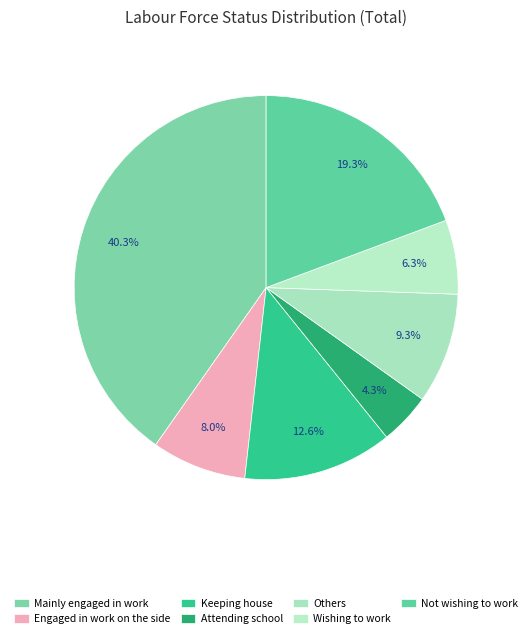

Rank the categories by value from highest to lowest.

Mainly engaged in work, Not wishing to work, Keeping house, Others, Engaged in work on the side, Wishing to work, Attending school